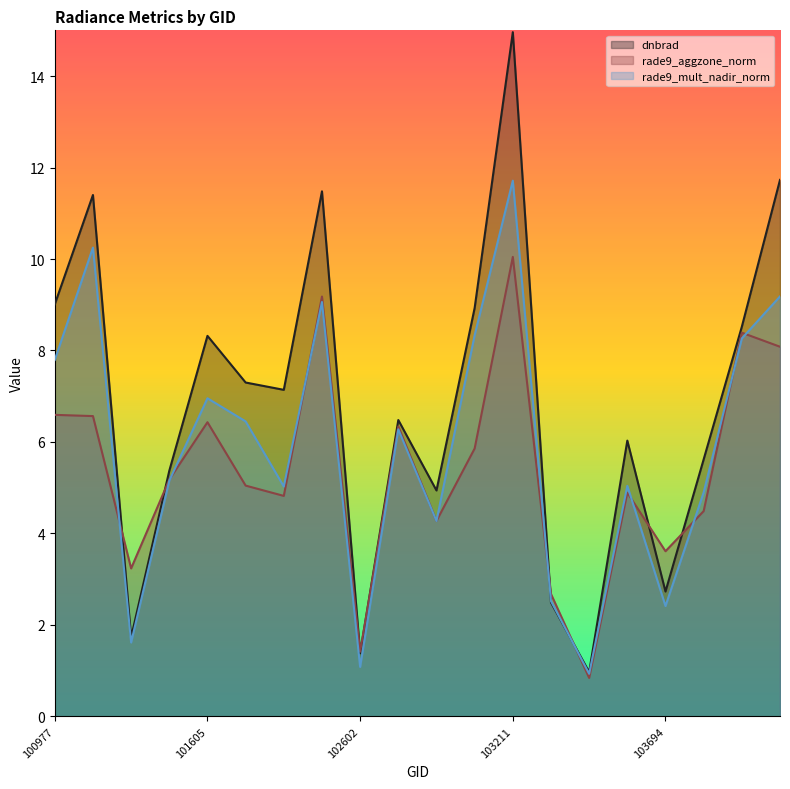

At which label is dnbrad closest to 7?

101858